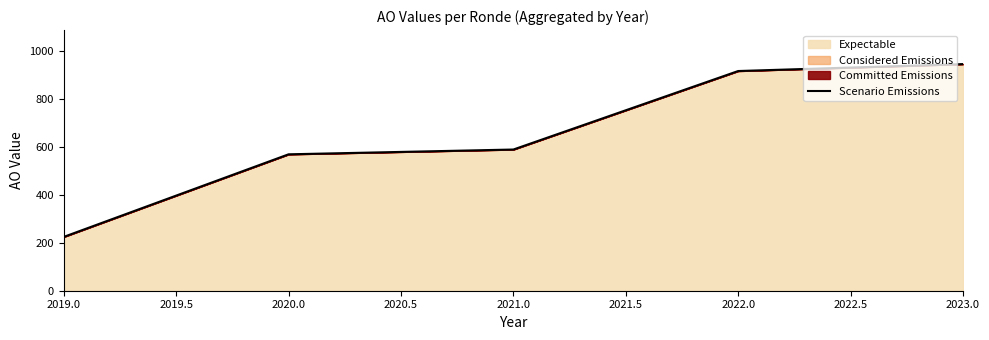

What is the difference between the values at 2020.0 and 2021.0?

20